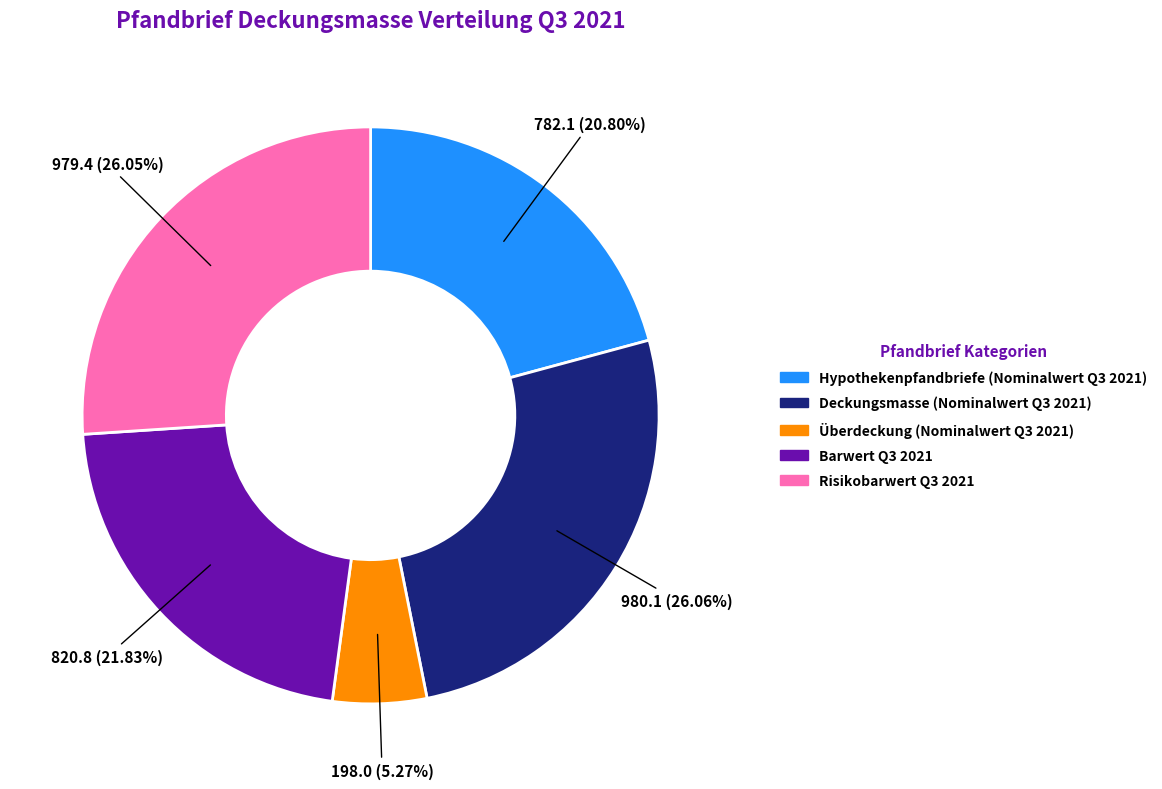

What percentage is the Risikobarwert Q3 2021 slice, to the nearest percent?

26%